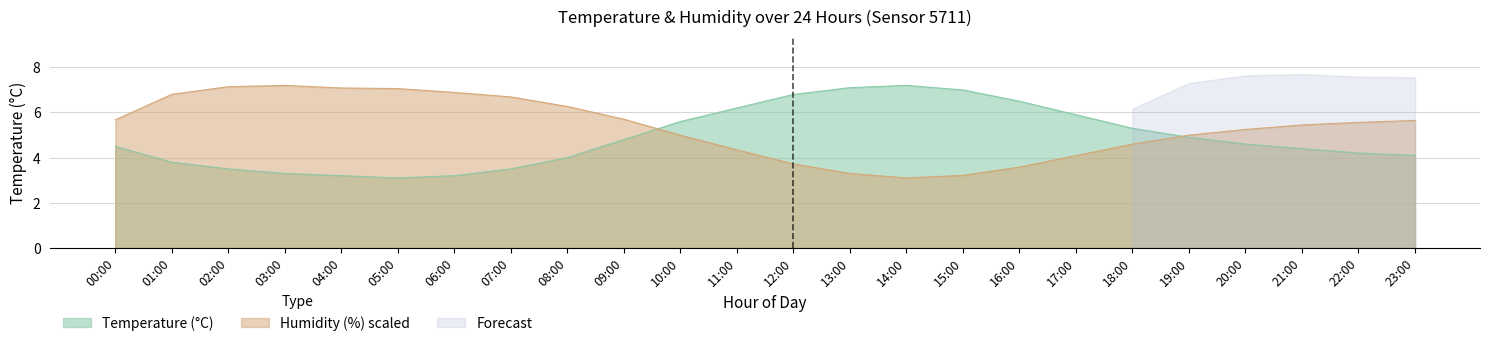

The humidity series shows 4.7 at 03:00. True or false?

False